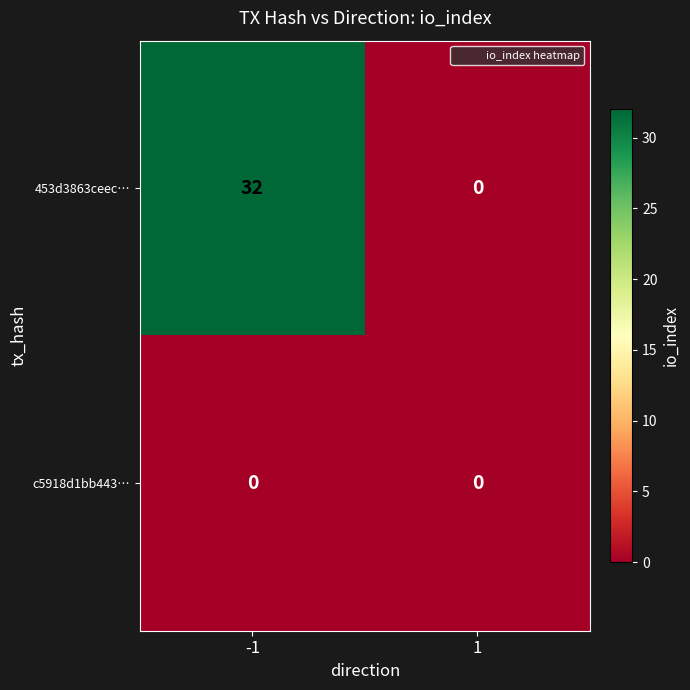

At -1, list the series in order from largest to smallest.

453d3863ceec…, c5918d1bb443…